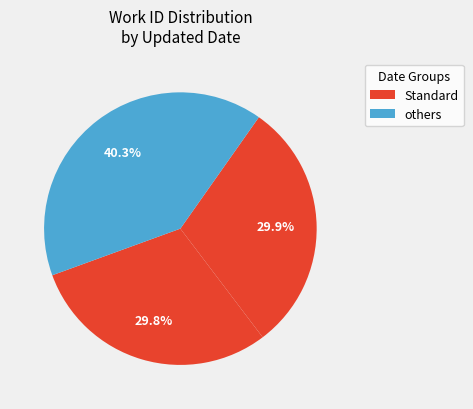

To the nearest percent, what is the average slice percentage?

33%